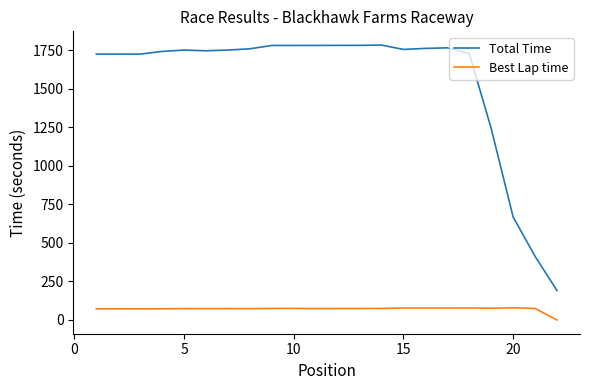

Which series has the largest total across all categories?

Total Time